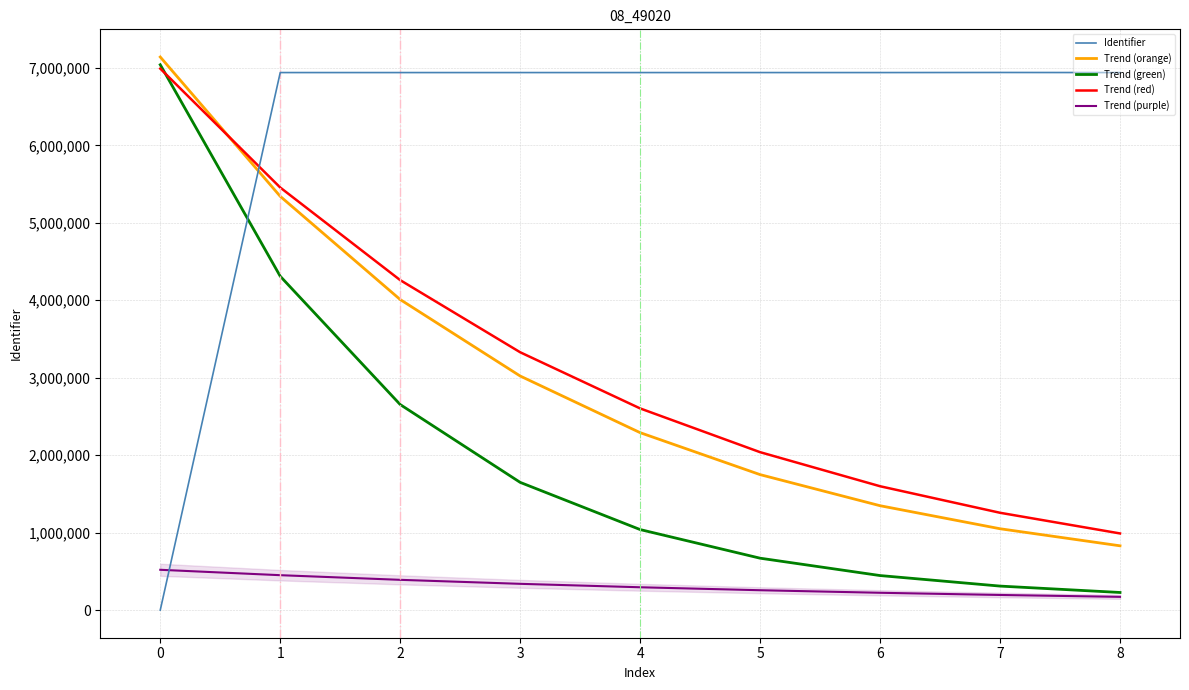

What value does the Trend (orange) series have at 0?

7140706.0